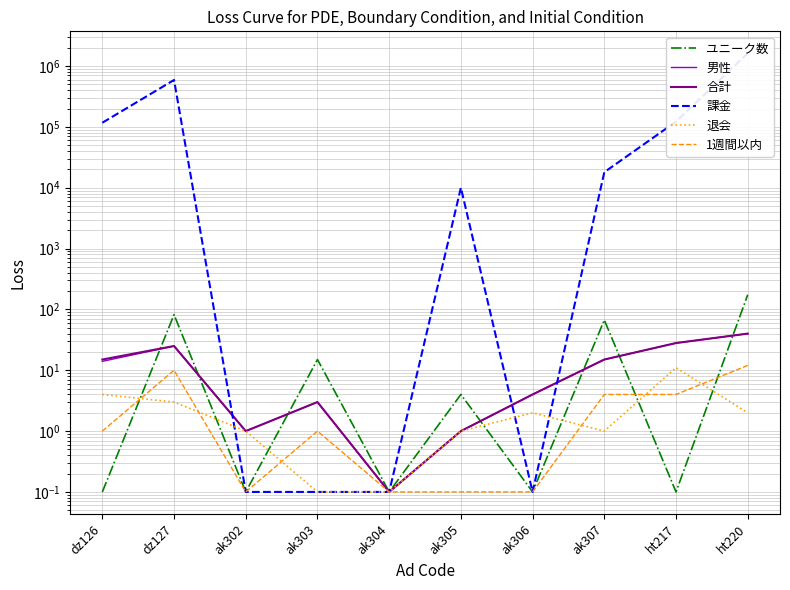

Reading right to left, transcribe all the data shown in this chart.

ユニーク数: ht220=174.0	ht217=0.1	ak307=67.0	ak306=0.1	ak305=4.0	ak304=0.1	ak303=15.0	ak302=0.1	dz127=82.0	dz126=0.1
男性: ht220=40.0	ht217=28.0	ak307=15.0	ak306=4.0	ak305=1.0	ak304=0.1	ak303=3.0	ak302=1.0	dz127=25.0	dz126=14.0
合計: ht220=40.0	ht217=28.0	ak307=15.0	ak306=4.0	ak305=1.0	ak304=0.1	ak303=3.0	ak302=1.0	dz127=25.0	dz126=15.0
課金: ht220=1621000.0	ht217=122000.0	ak307=18000.0	ak306=0.1	ak305=10000.0	ak304=0.1	ak303=0.1	ak302=0.1	dz127=590000.0	dz126=117000.0
退会: ht220=2.0	ht217=11.0	ak307=1.0	ak306=2.0	ak305=1.0	ak304=0.1	ak303=0.1	ak302=1.0	dz127=3.0	dz126=4.0
1週間以内: ht220=12.0	ht217=4.0	ak307=4.0	ak306=0.1	ak305=0.1	ak304=0.1	ak303=1.0	ak302=0.1	dz127=10.0	dz126=1.0